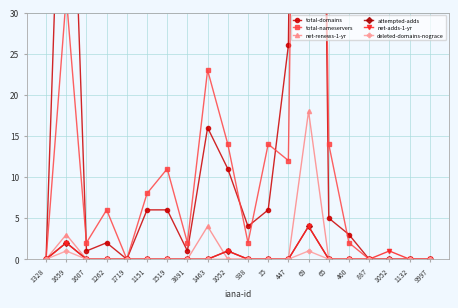

At how many categories does at least one series exceed 176?

1